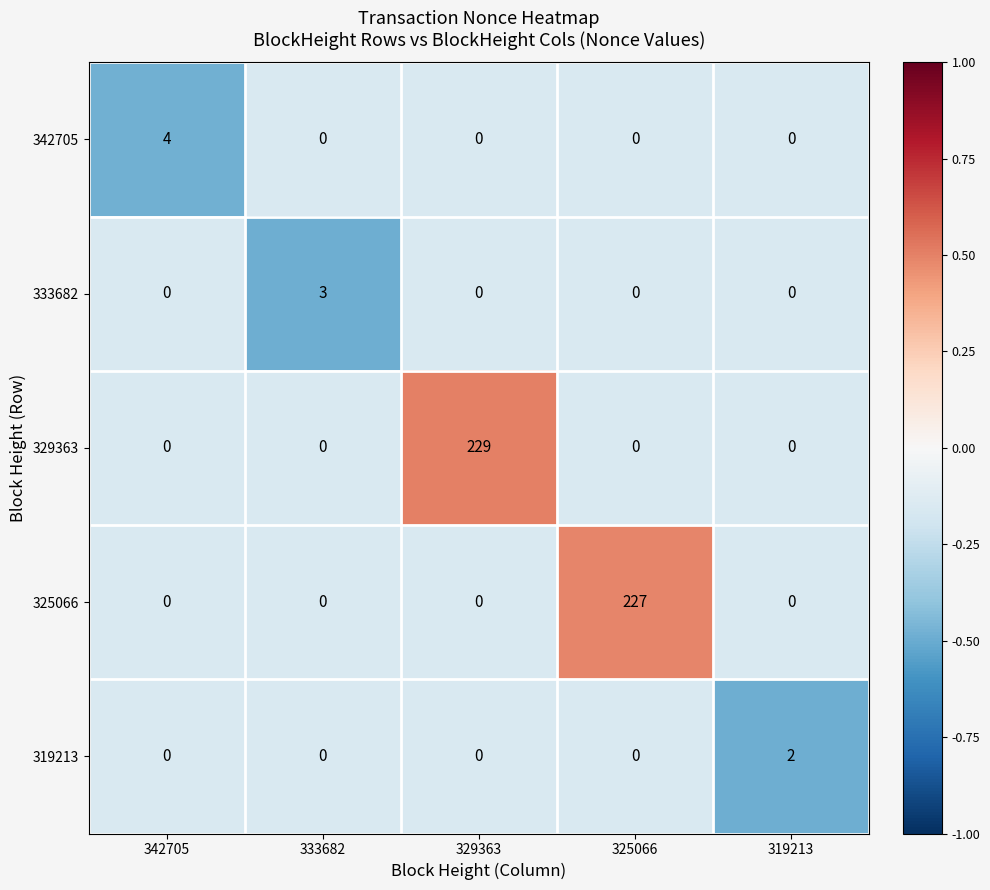

What is the spread (max minus min) of values at 325066?

227